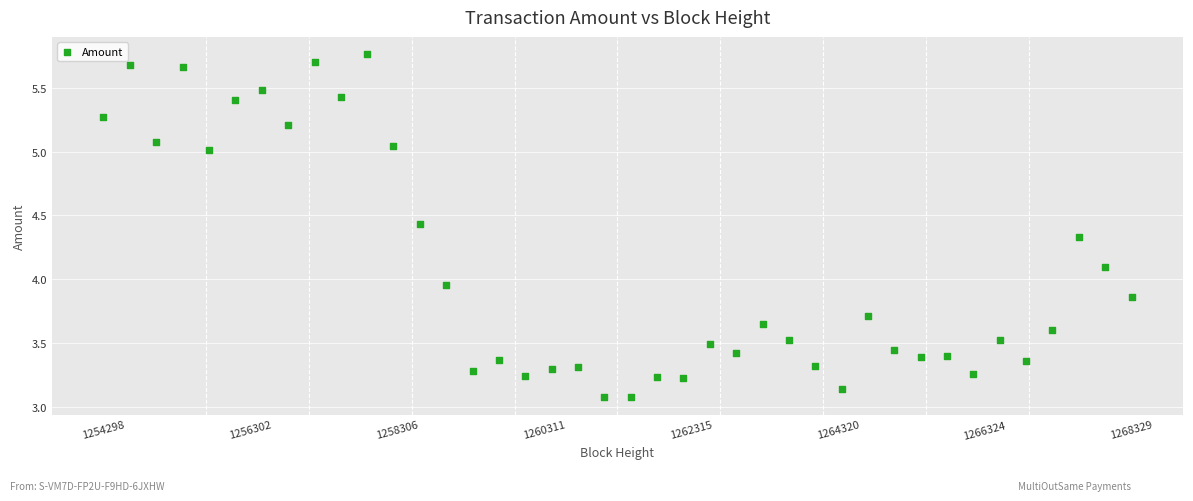

What is the range of X values (max minus min)?

14031.0